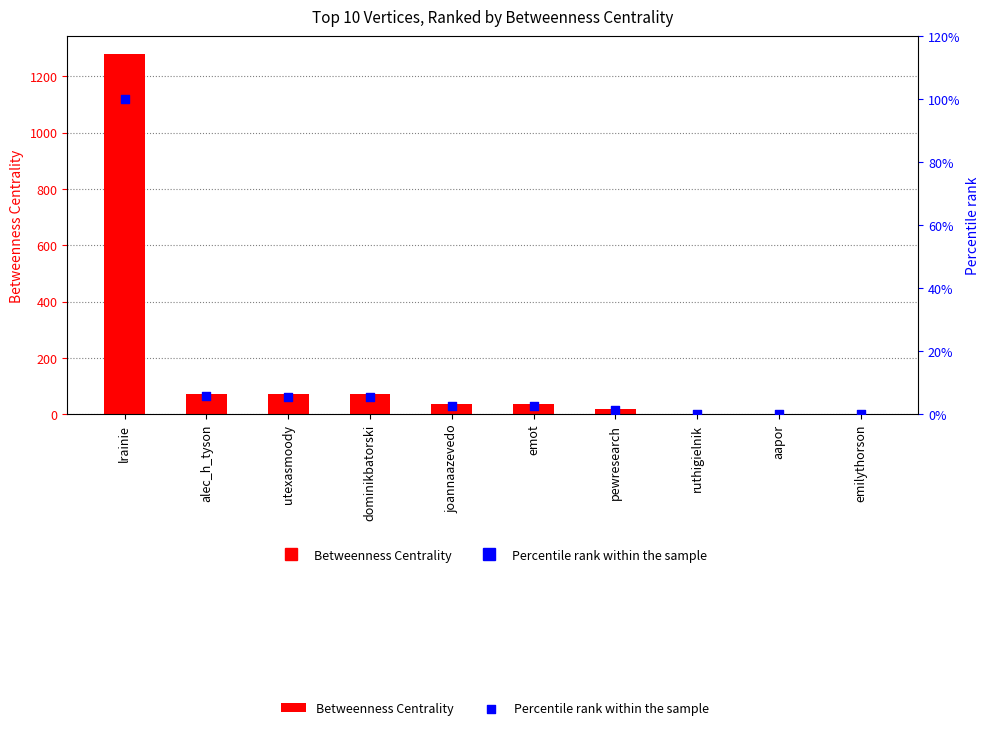

Which series reaches the maximum Y coordinate?

Betweenness Centrality